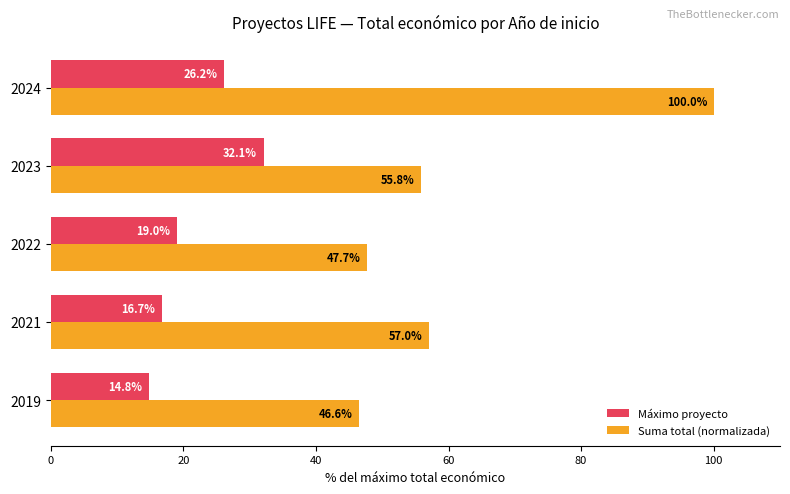

List the series in order of their peak value, highest first.

Suma total (normalizada), Máximo proyecto